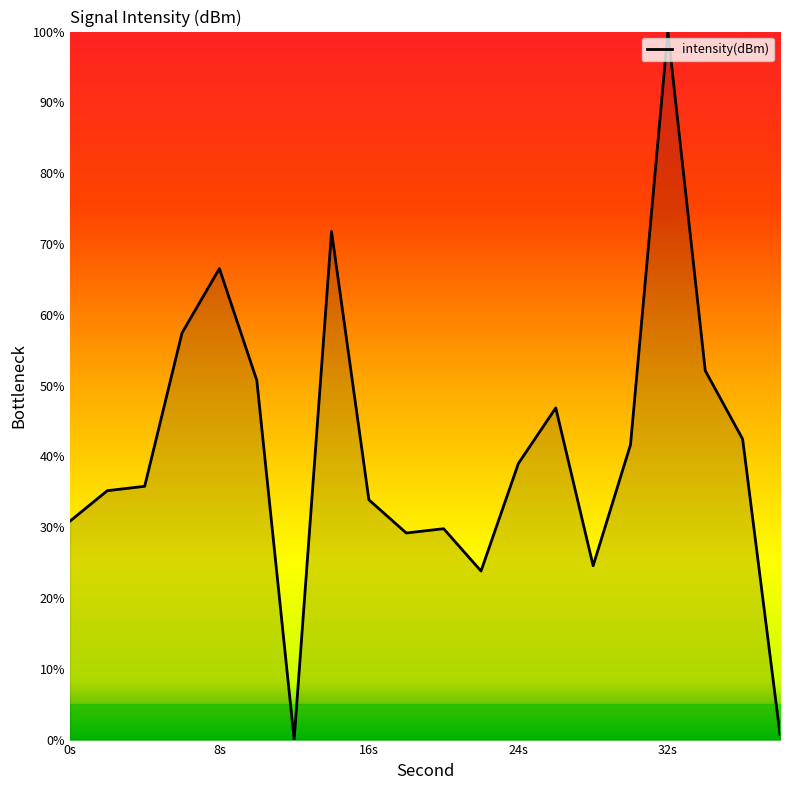

What is the maximum value shown in the chart?

100.0